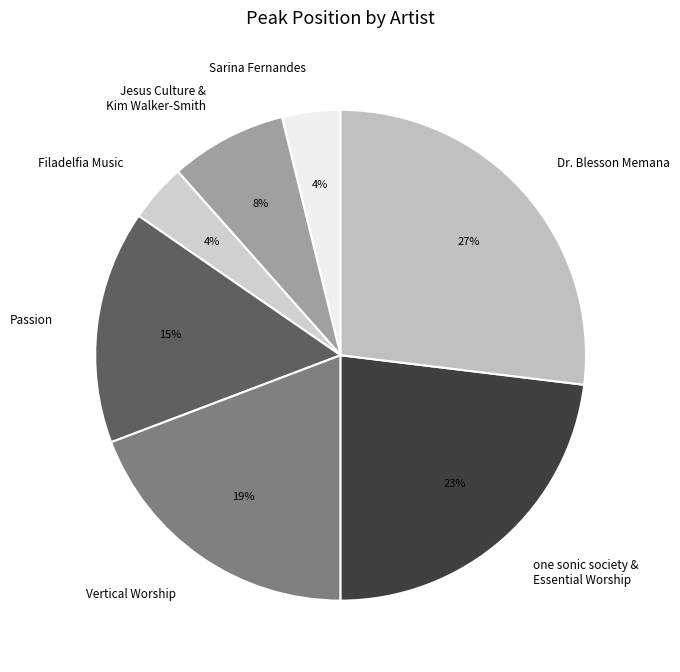

What percentage is the one sonic society & Essential Worship slice, to the nearest percent?

23%